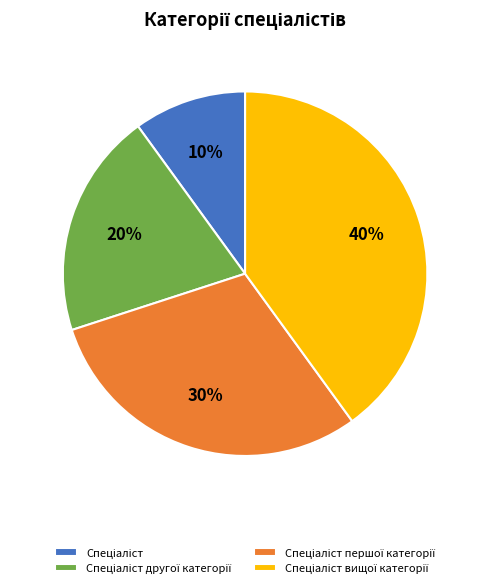

Is there a majority slice in this chart?

No